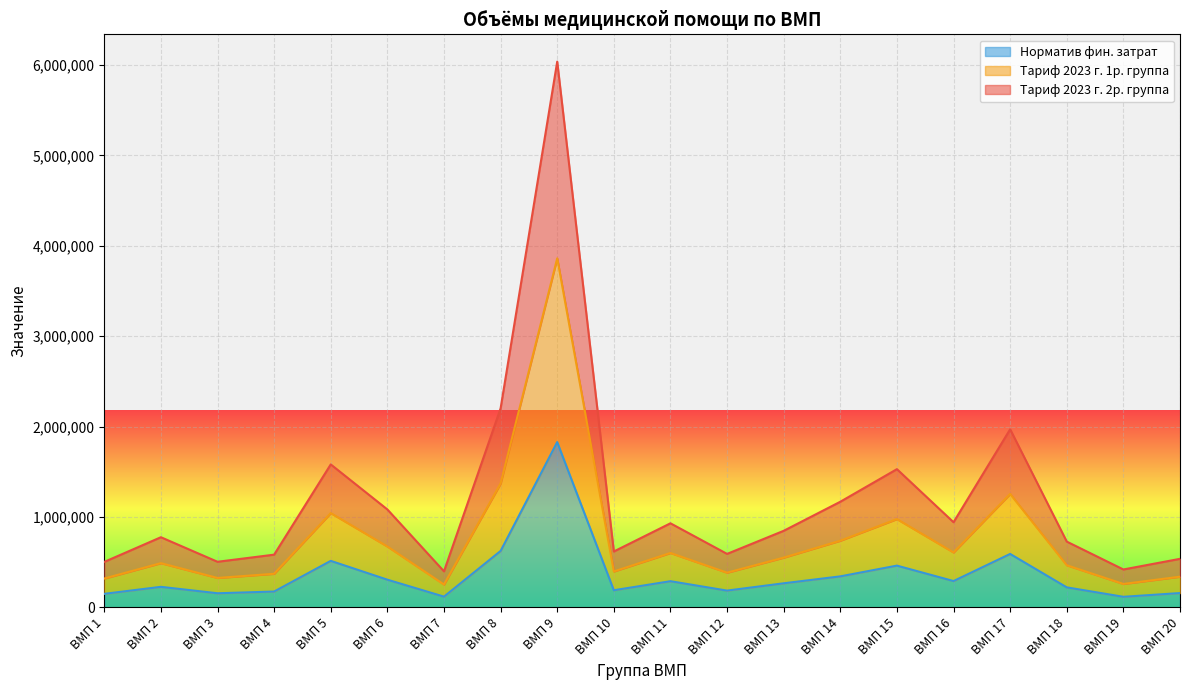

At which label does Норматив фин. затрат reach its minimum?

ВМП 19